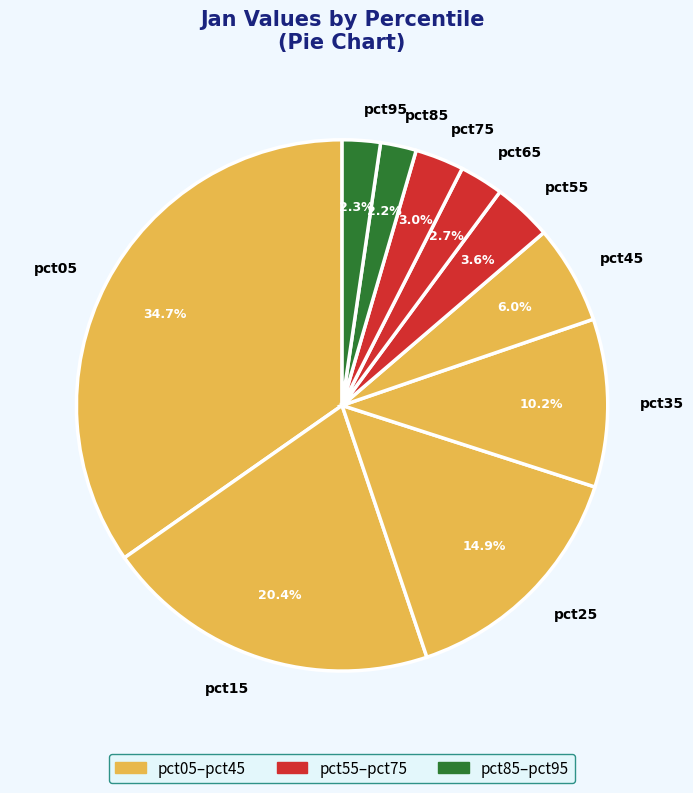

To the nearest percent, what is the difference between the pct55 and pct85 slice percentages?

1%